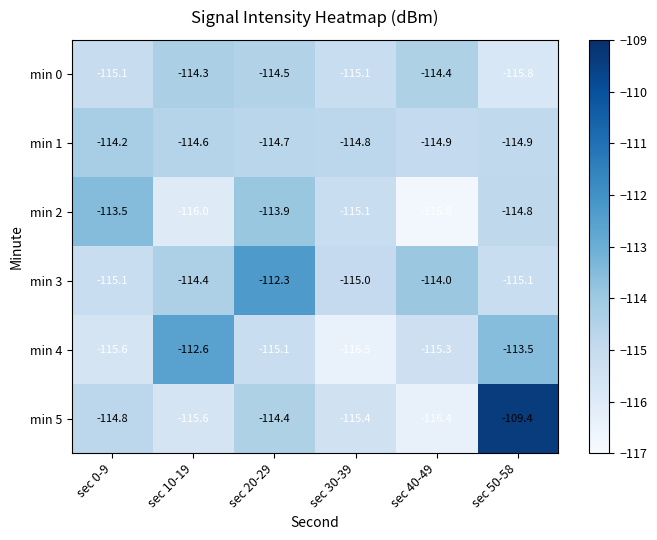

The value of min 4 at sec 40-49 is -30.7. True or false?

False